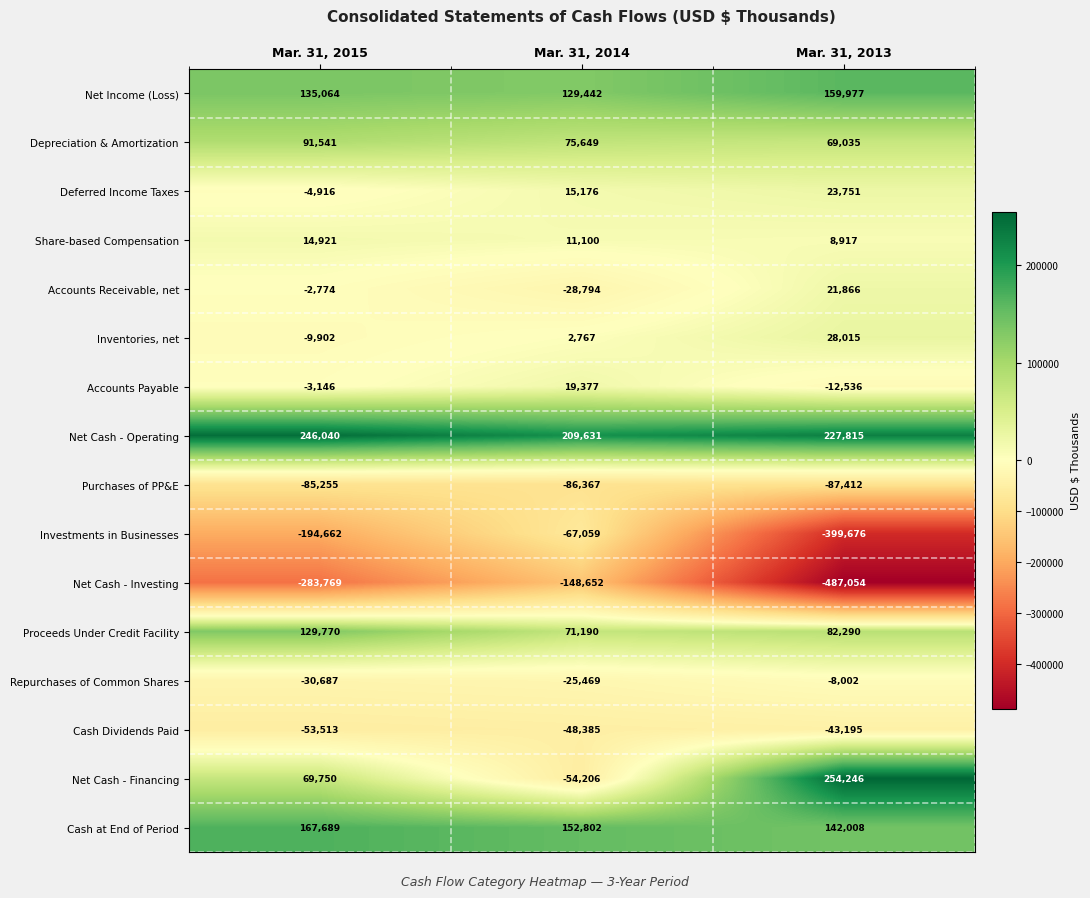

At which category is the sum across all series the highest?

Mar. 31, 2014